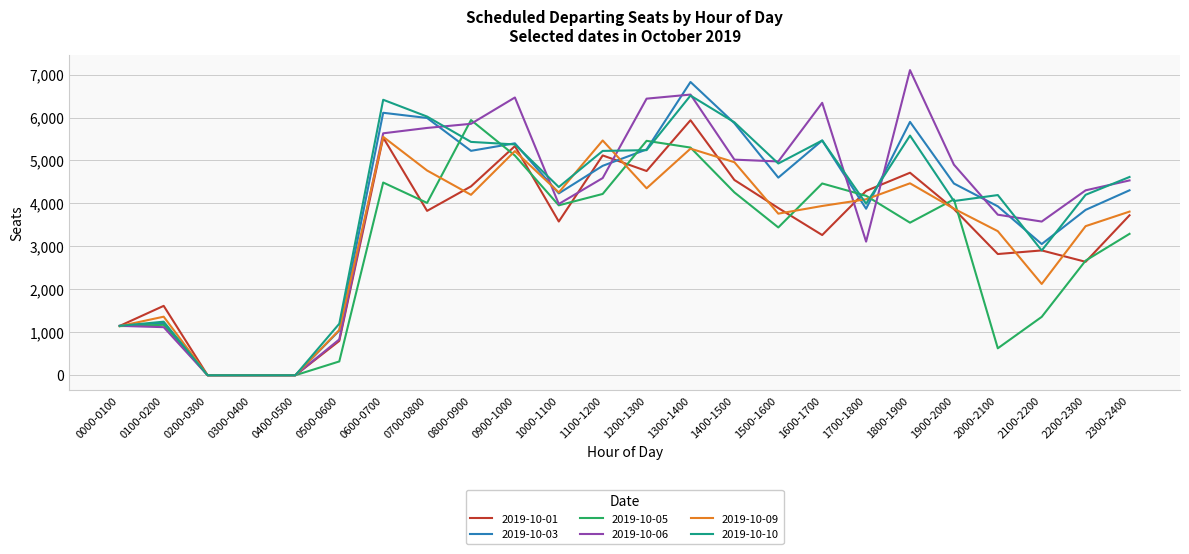

What position from the right is 1000-1100?

14